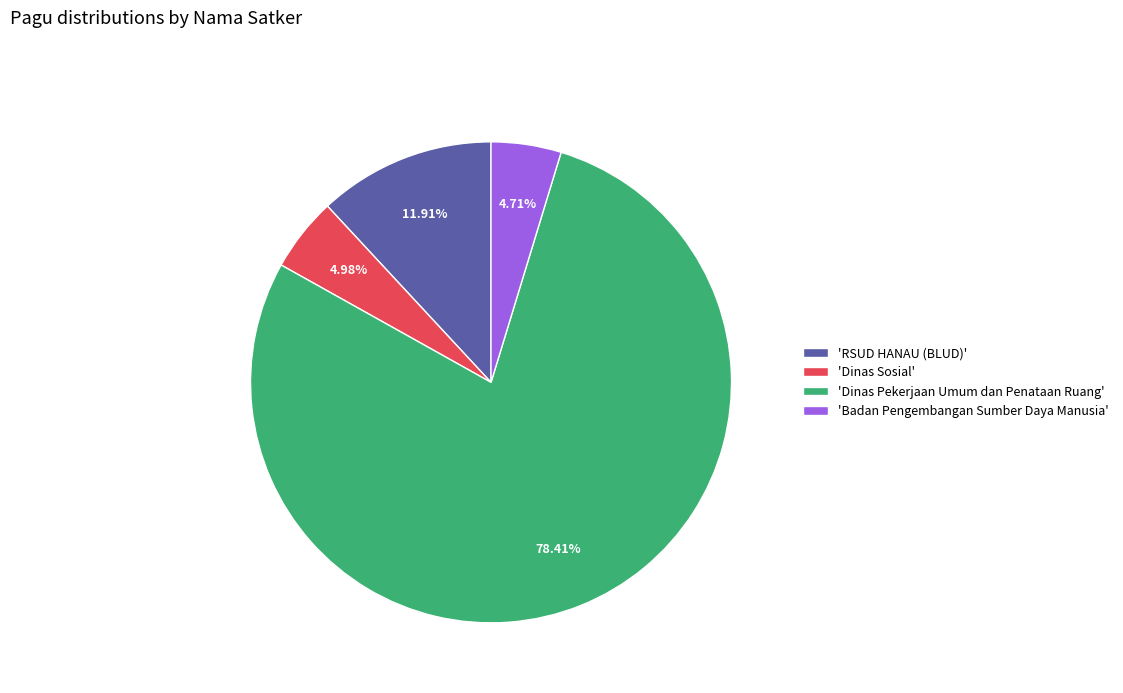

What is the largest slice in the pie chart?

'Dinas Pekerjaan Umum dan Penataan Ruang'